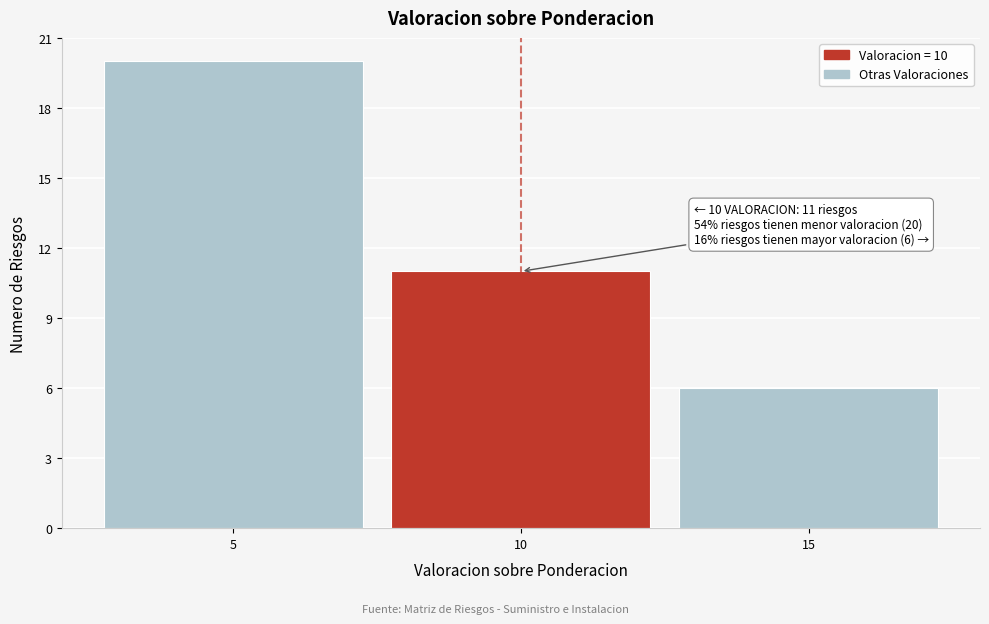

Reading right to left, extract all data points from this chart.

6	11	20